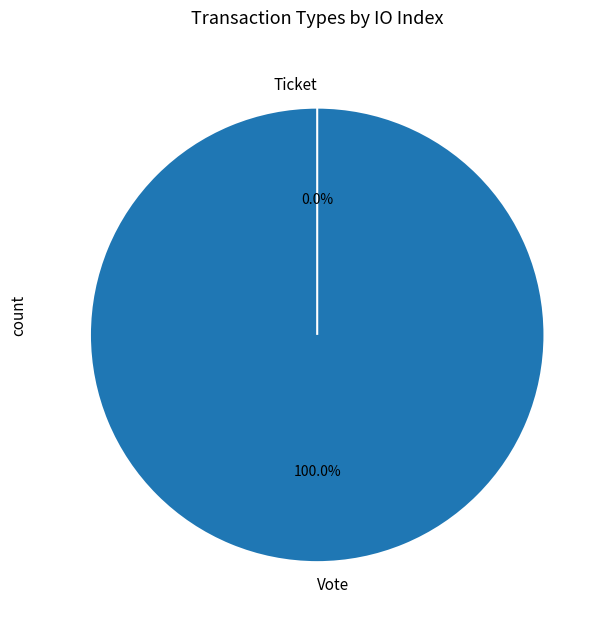

True or false: Ticket accounts for 1% of the total.

False